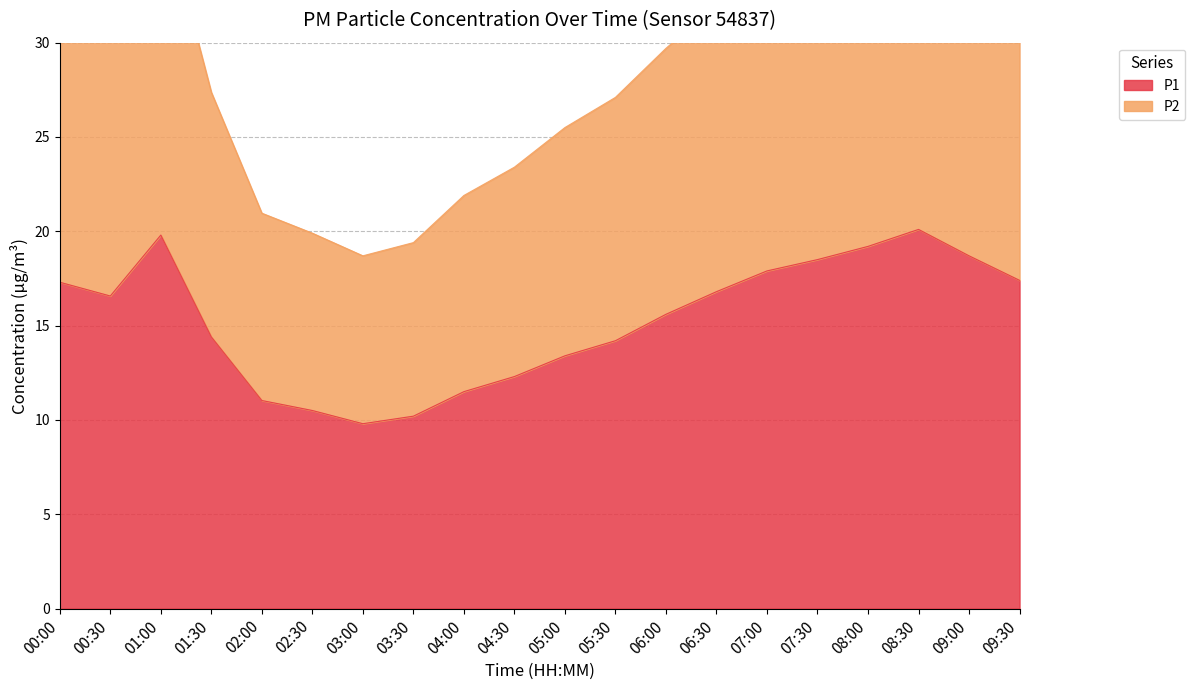

In P1, how many points are lower than both neighbors (excluding endpoints)?

2